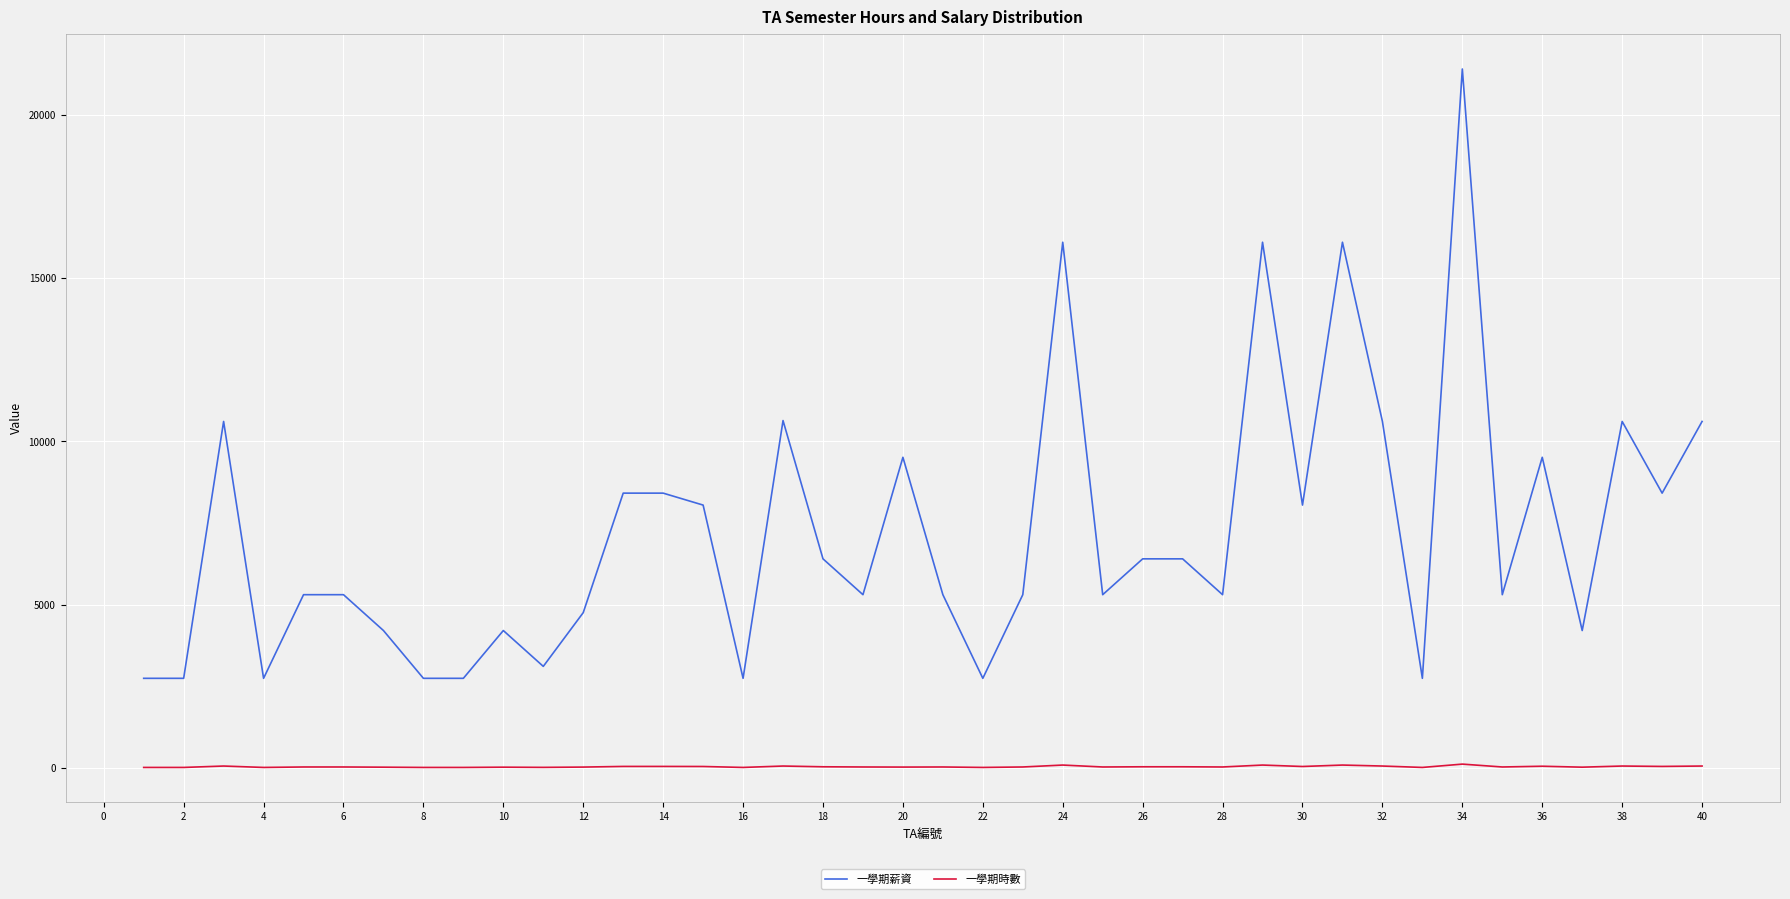

Rank the series by their average value, from lowest to highest.

一學期時數, 一學期薪資